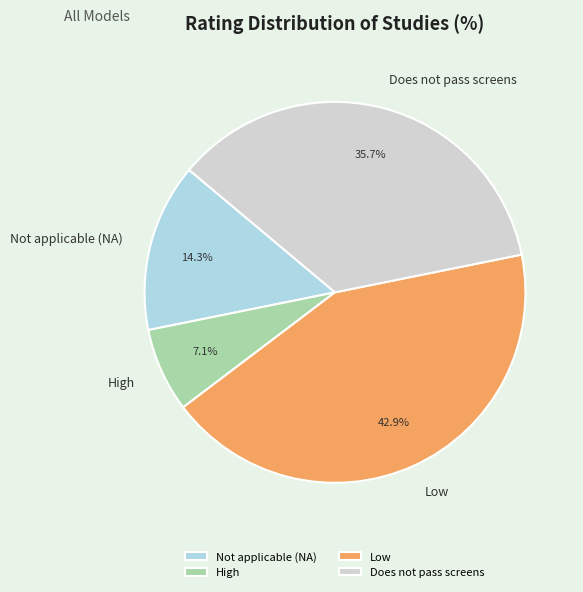

How many segments does this pie chart have?

4